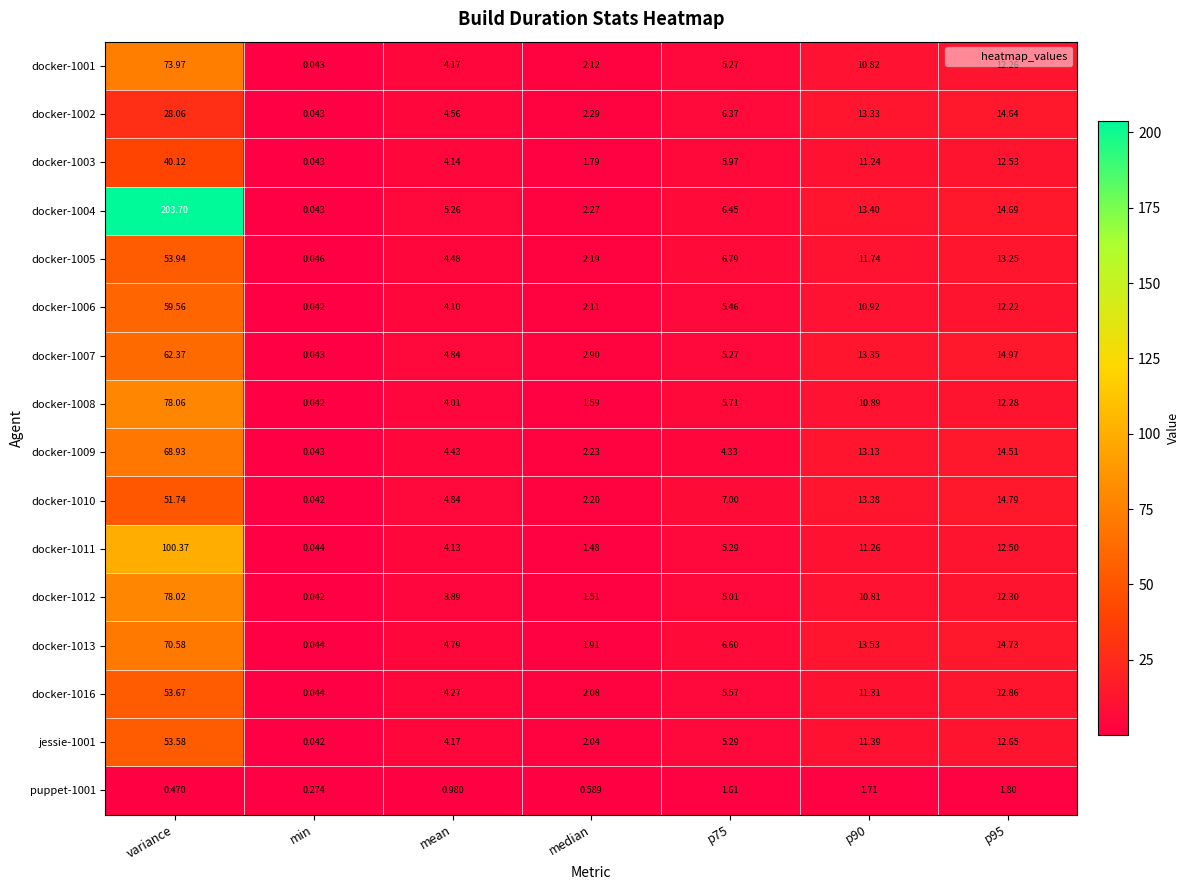

What is the greatest value displayed?

203.7